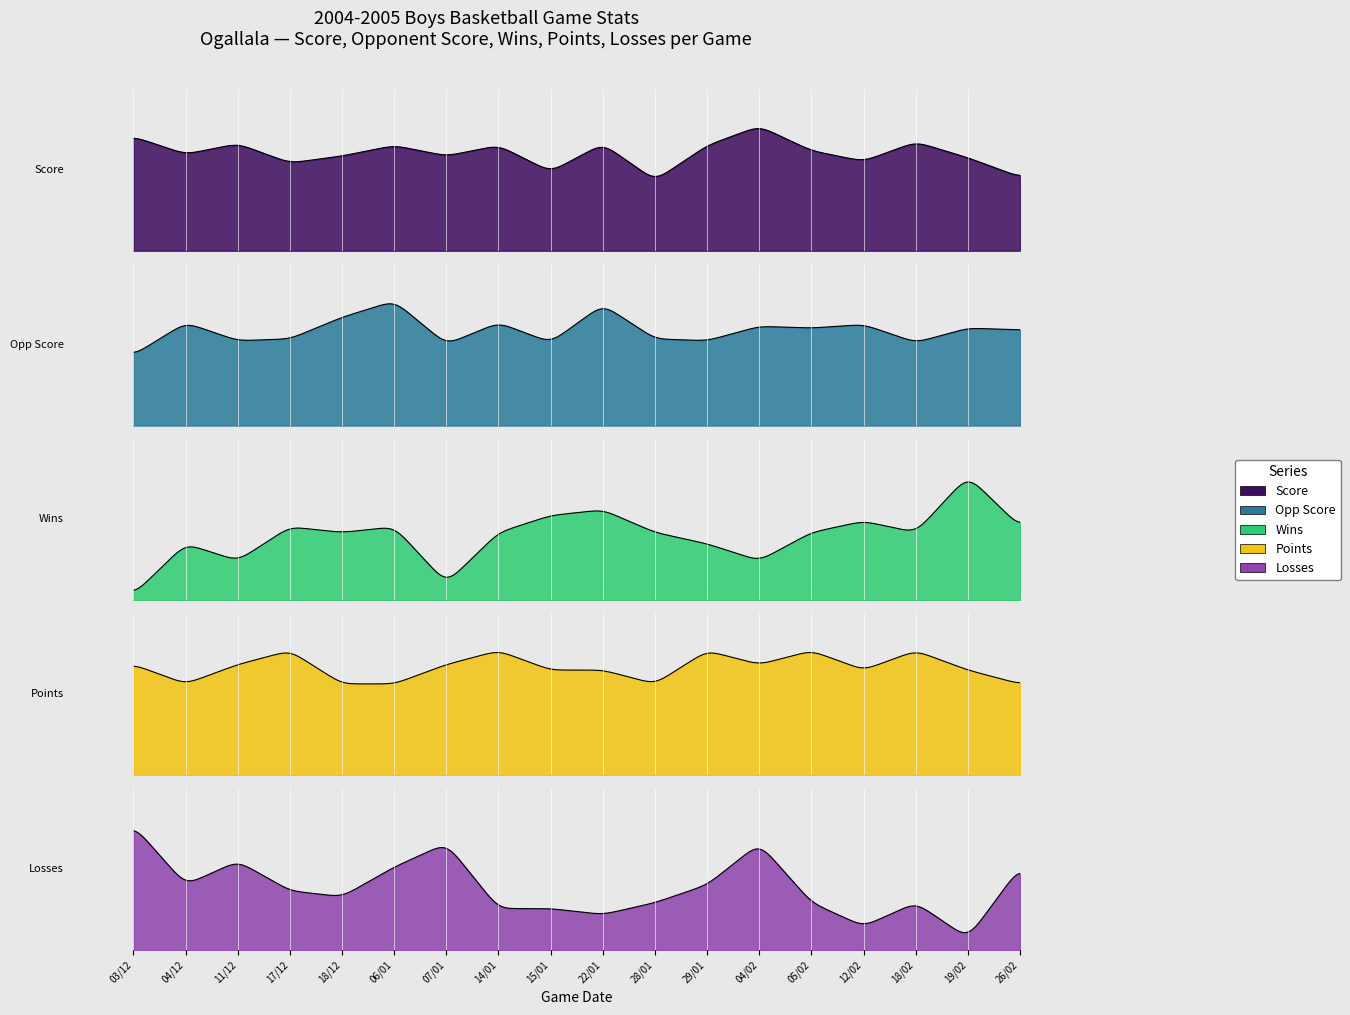

True or false: wins has more than 1 interior local peaks.

True